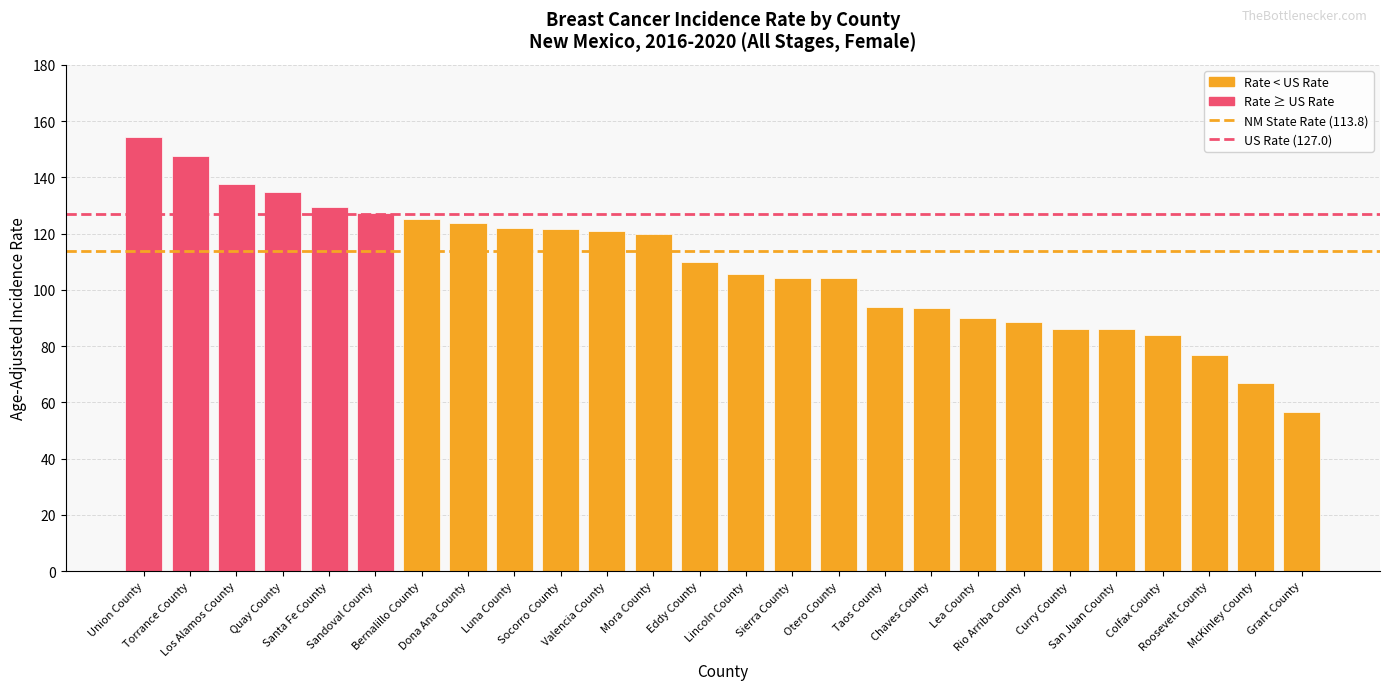

What is the value of the 20th bar from the left?

88.4